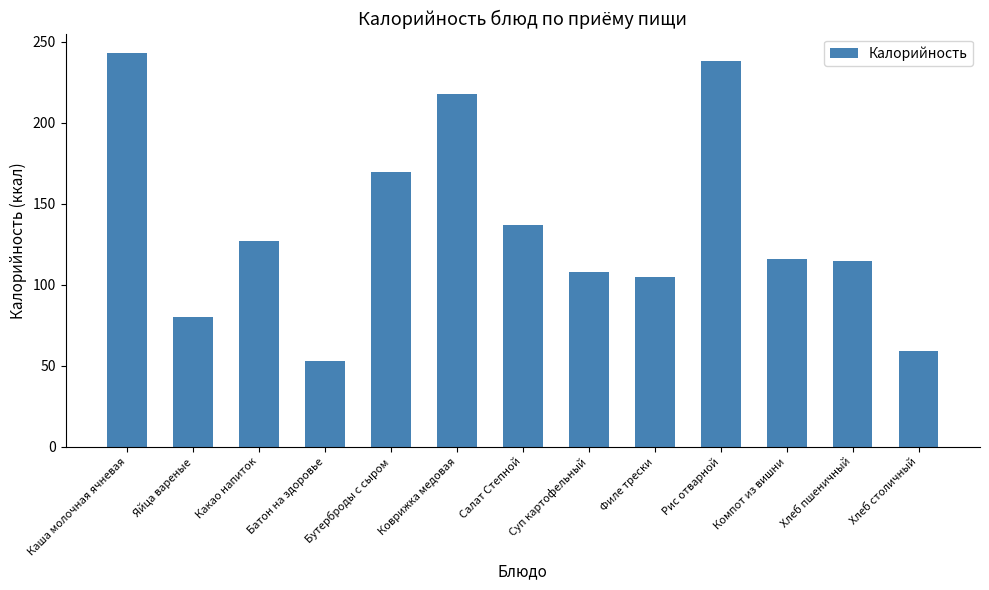

Approximately how many times larger is the value at Филе трески compared to Суп картофельный?

1.0